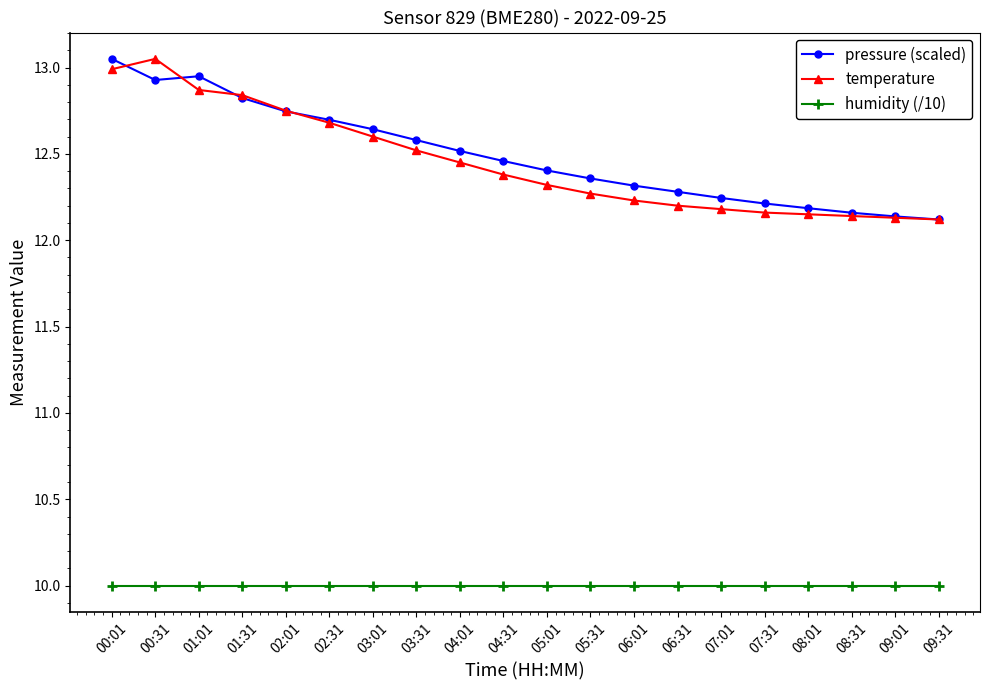

What is the lowest value of the humidity (/10) series?

10.0